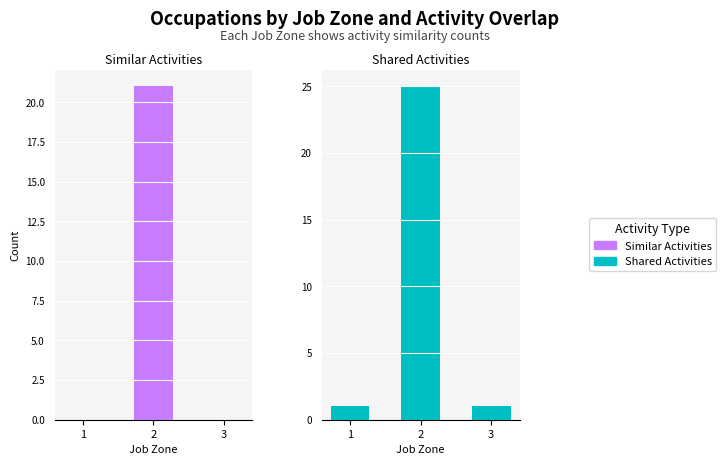

At which category is the sum across all series the highest?

2